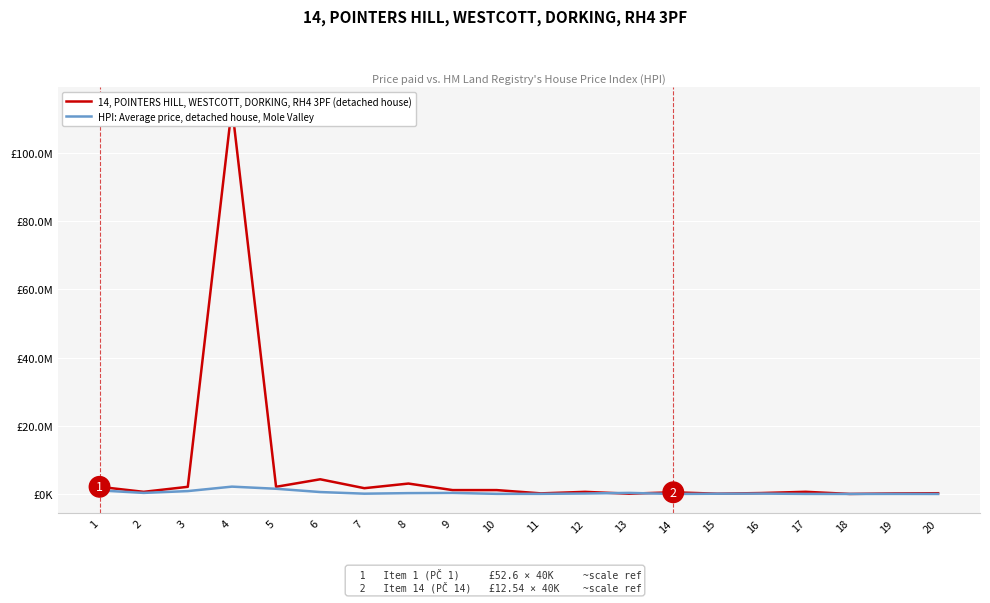

How many times do HPI: Average price, detached house, Mole Valley and 14, POINTERS HILL, WESTCOTT, DORKING, RH4 3PF (detached house) cross each other?

4